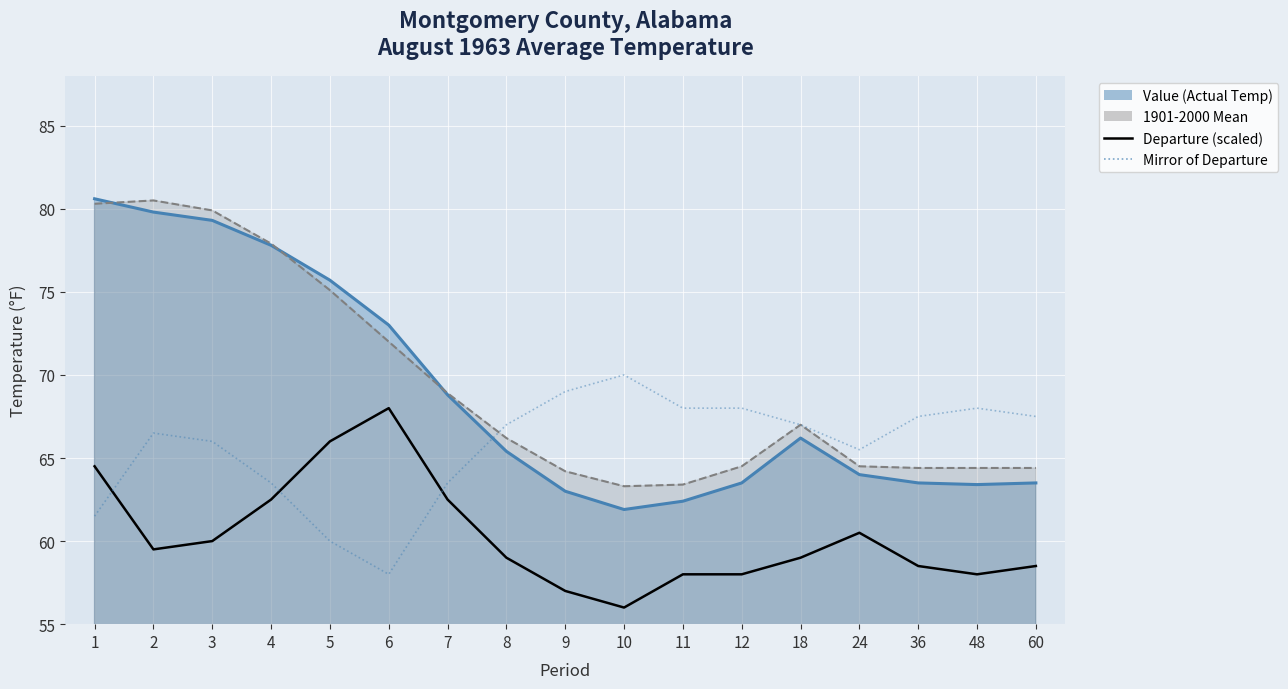

True or false: Departure (scaled) and Mirror of Departure intersect in this chart.

True